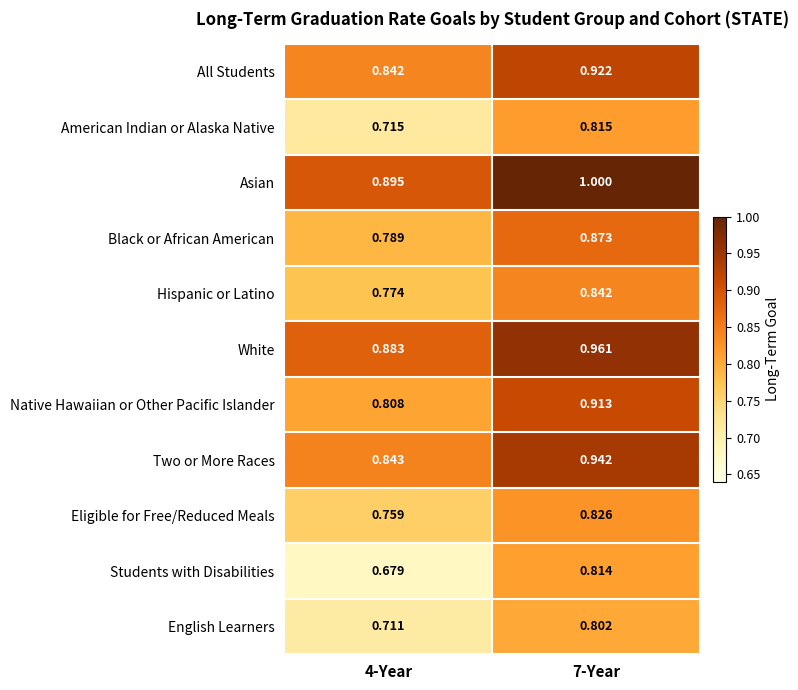

Which series has the widest spread of values?

Students with Disabilities